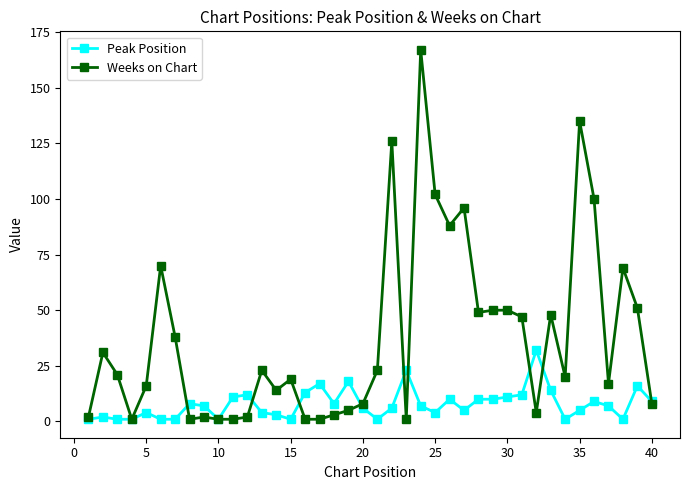

Which series has the largest range (max minus min)?

Weeks on Chart